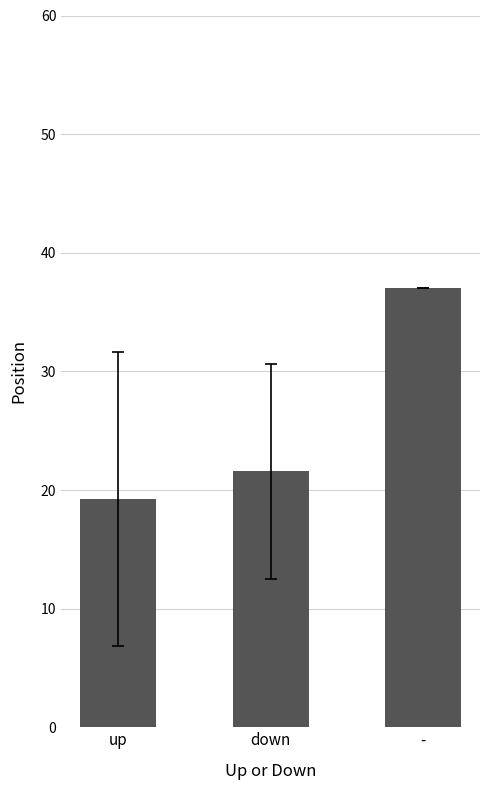

Is it true that the value at - is 37.0?

True